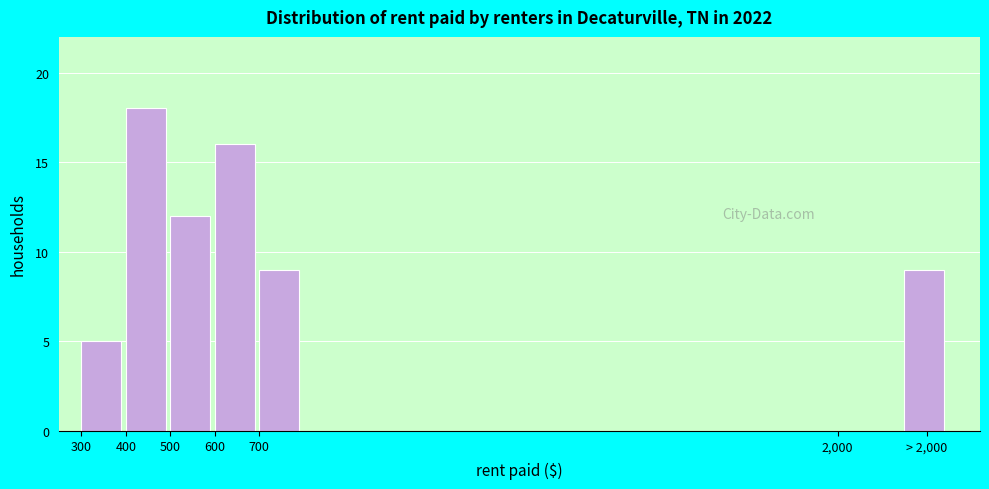

Reading right to left, list all the values displayed in this chart.

9	9	16	12	18	5